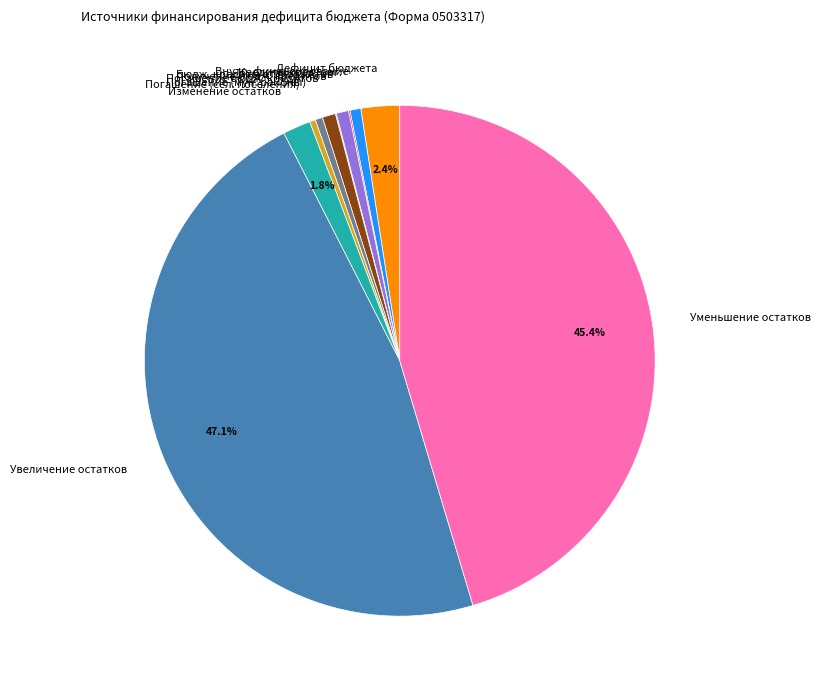

Approximately how many times larger is the value at Уменьшение остатков compared to Погашение (сел. поселения)?

123.0